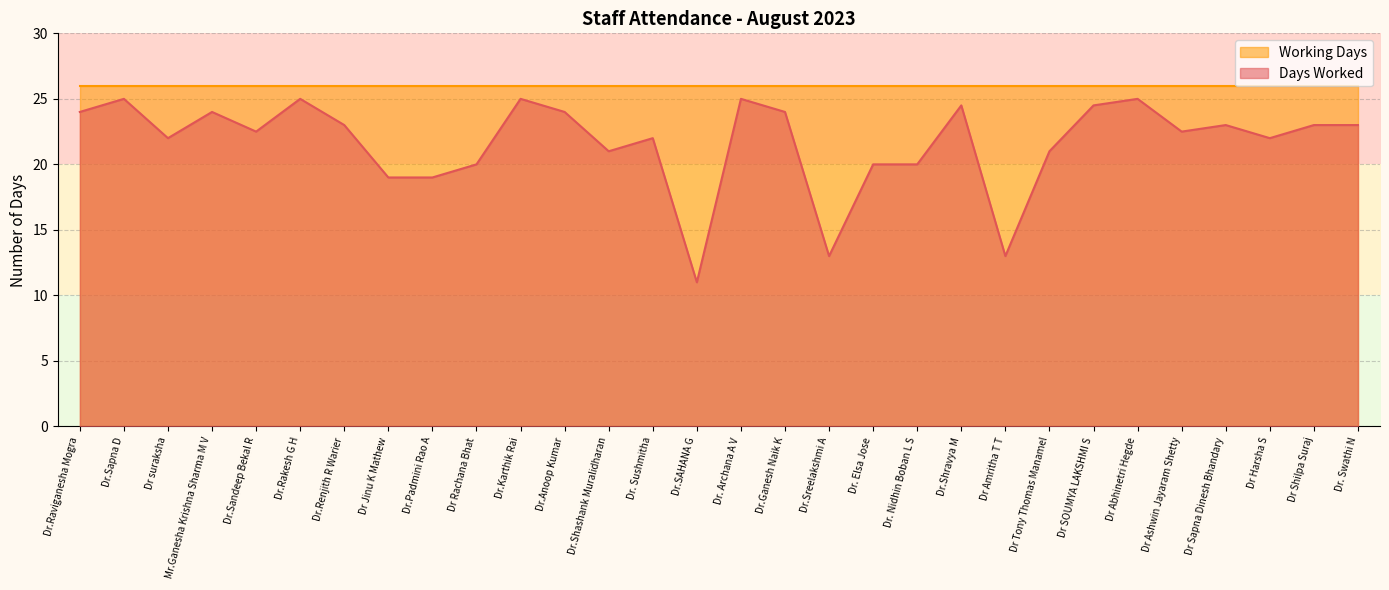

How many lines are shown in the chart?

2